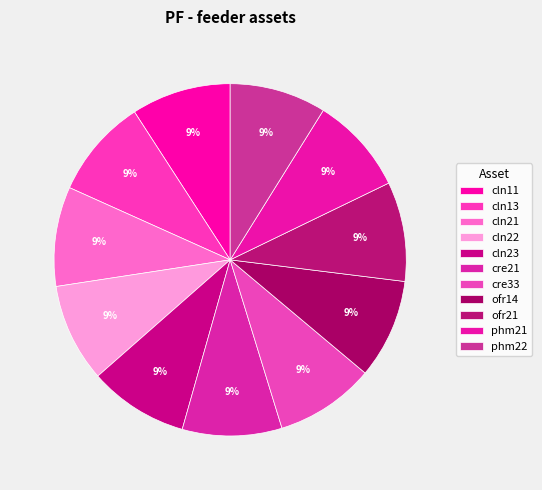

True or false: ofr14 accounts for 9% of the total.

True